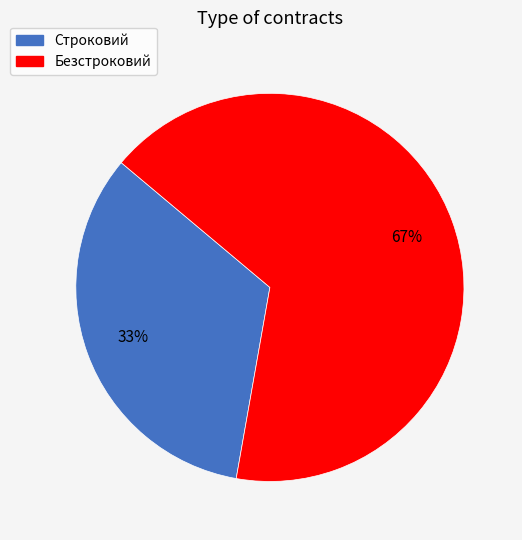

True or false: Безстроковий accounts for 52% of the total.

False